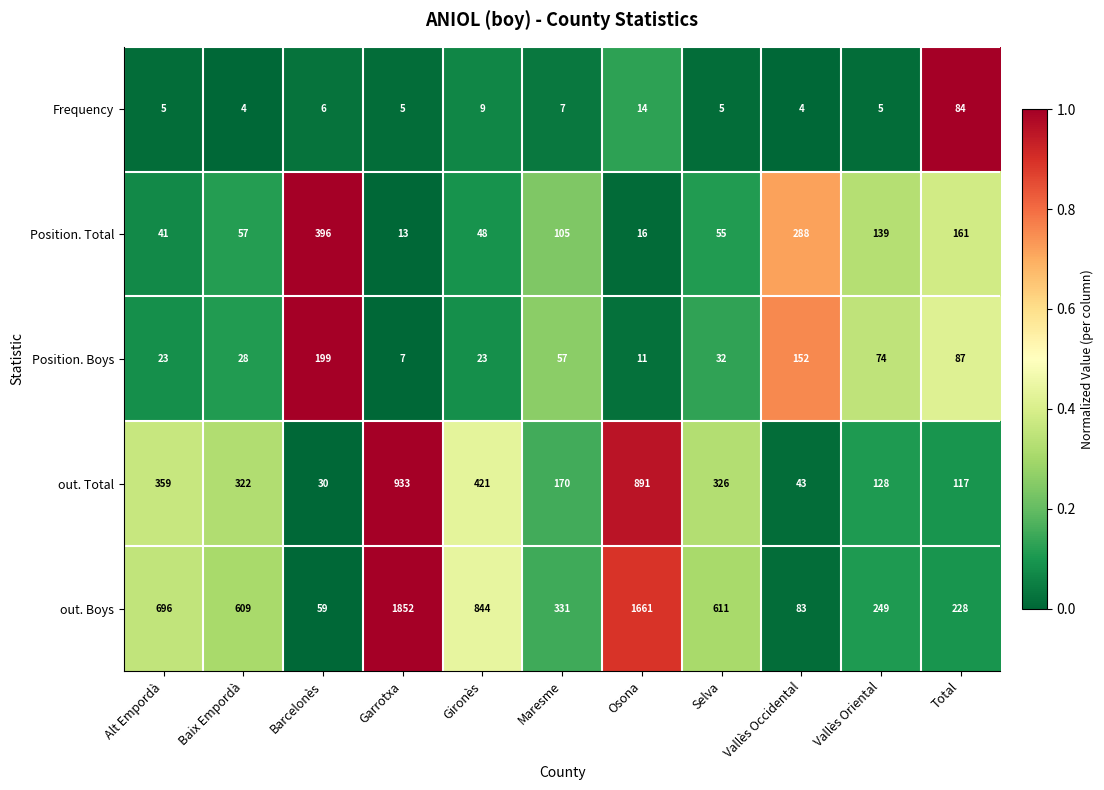

What is the spread (max minus min) of values at Osona?

1650